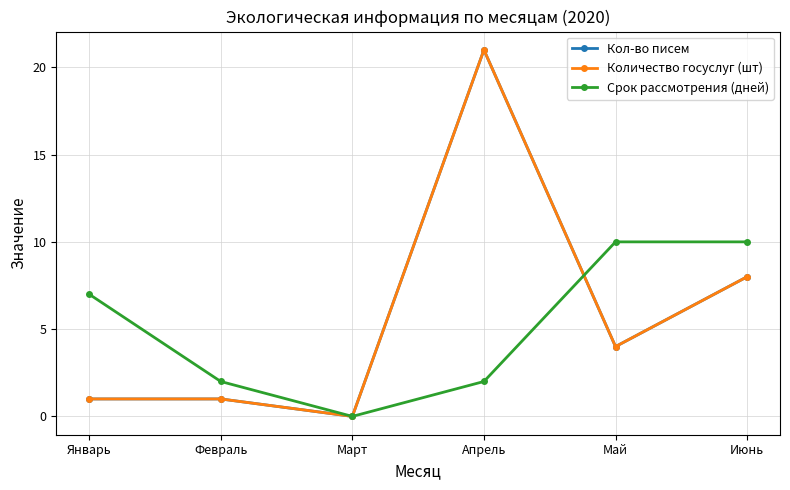

Which series has the largest total across all categories?

Кол-во писем